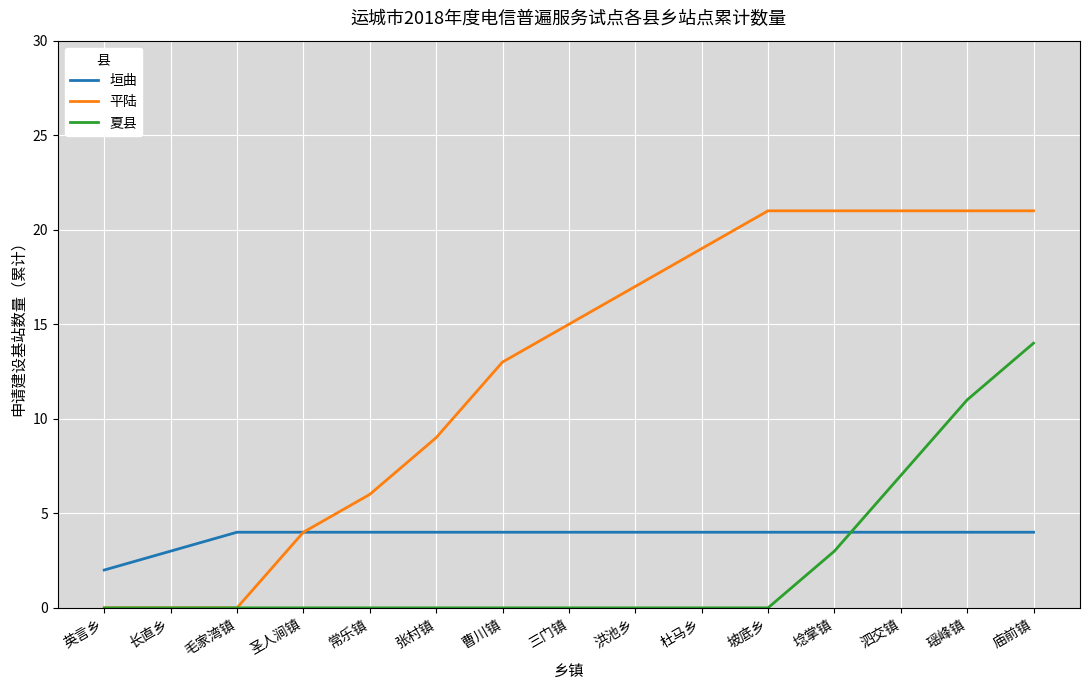

At how many categories does at least one series exceed 11?

9